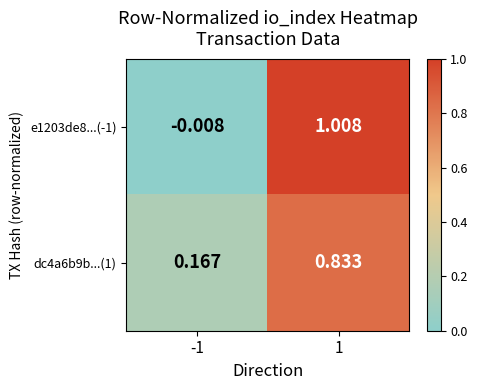

Is the value of e1203de8...(-1) at -1 greater than the value of dc4a6b9b...(1) at -1?

No